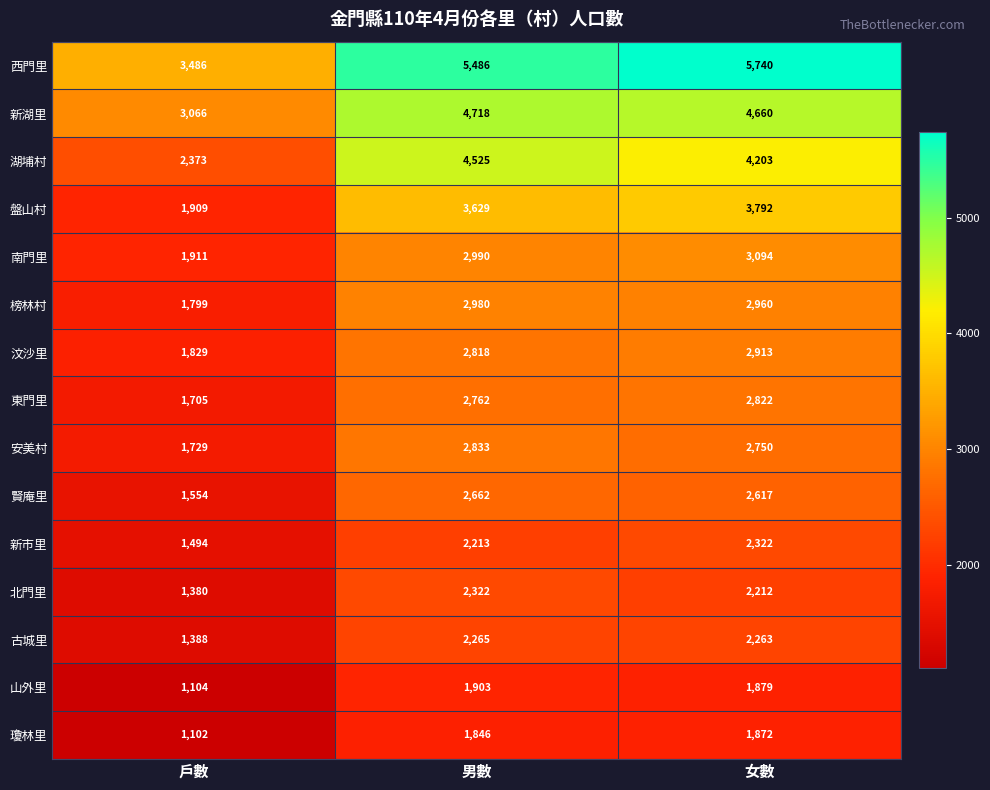

The value of 新市里 at 女數 is 1166. True or false?

False